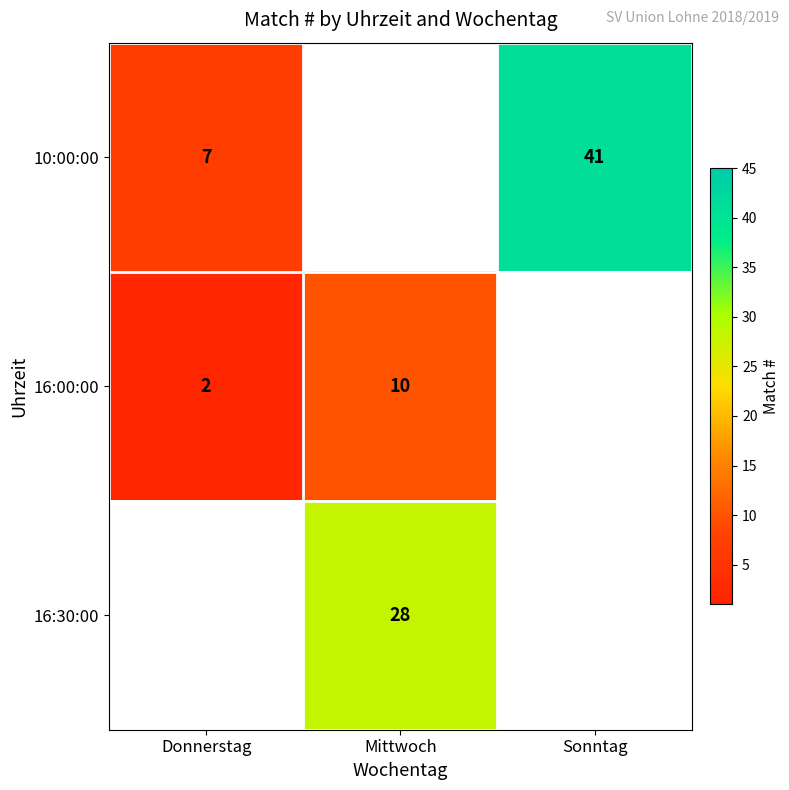

The 16:00:00 series shows 4 at Donnerstag. True or false?

False